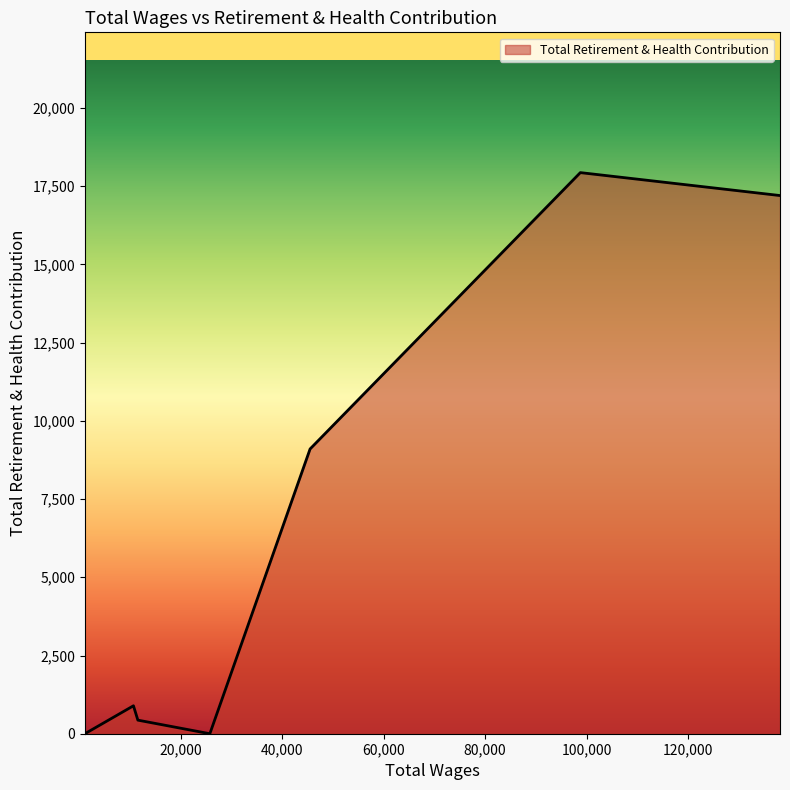

What is the greatest value displayed?

17935